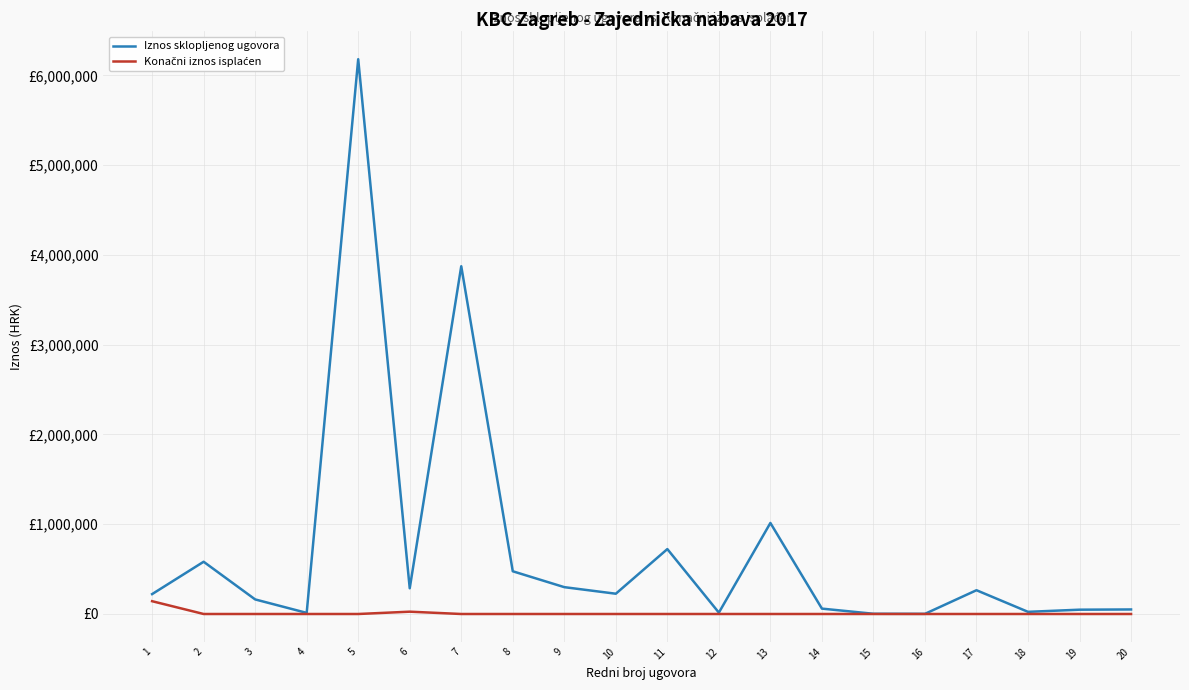

Is this an area chart (filled region under the line)?

No